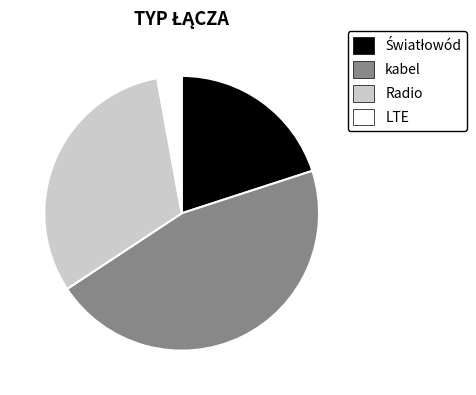

Is it true that kabel is 57% of the pie?

False